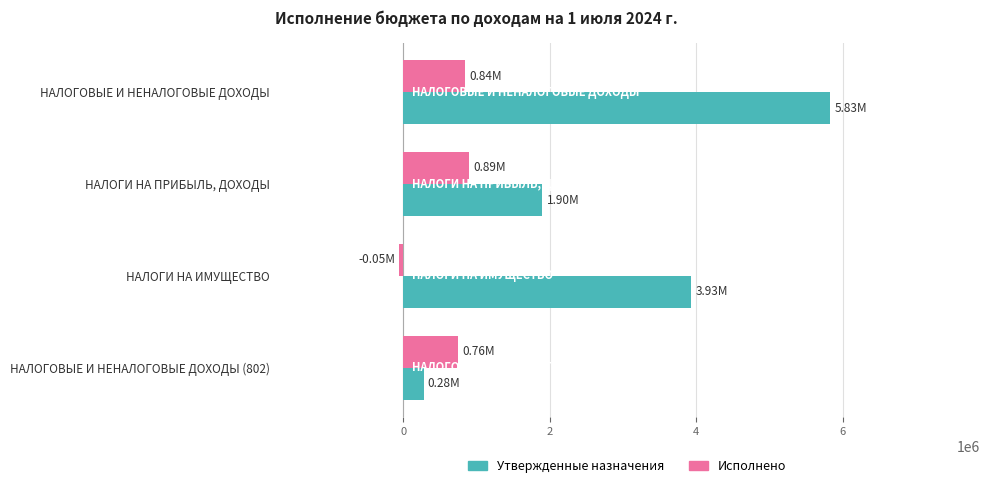

At which label does Исполнено reach its minimum?

НАЛОГИ НА ИМУЩЕСТВО